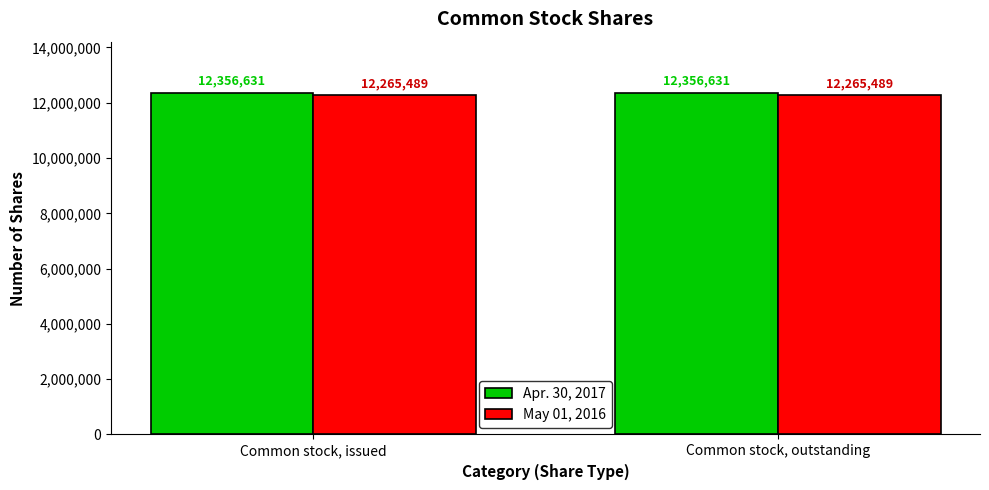

What is the approximate value of Apr. 30, 2017 at Common stock, outstanding?

12356631